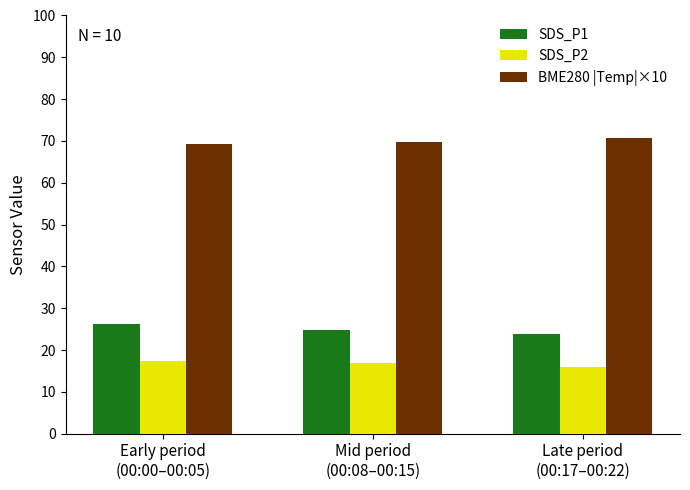

List the series in order of their peak value, lowest first.

SDS_P2, SDS_P1, BME280 |Temp|×10